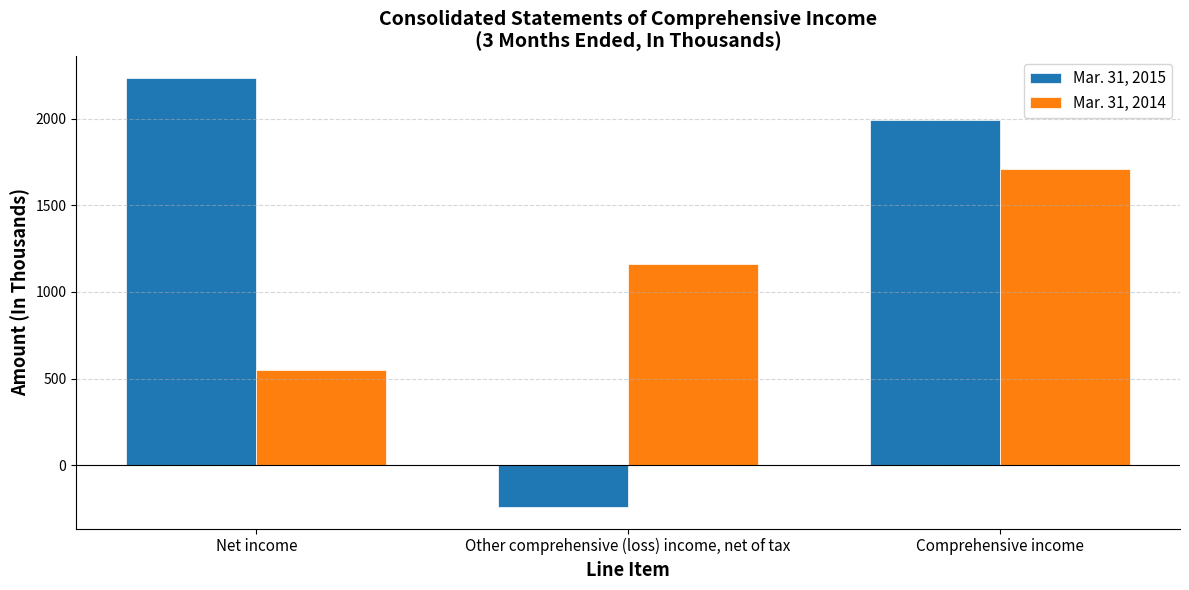

Rank the series at Comprehensive income from highest to lowest value.

Mar. 31, 2015, Mar. 31, 2014